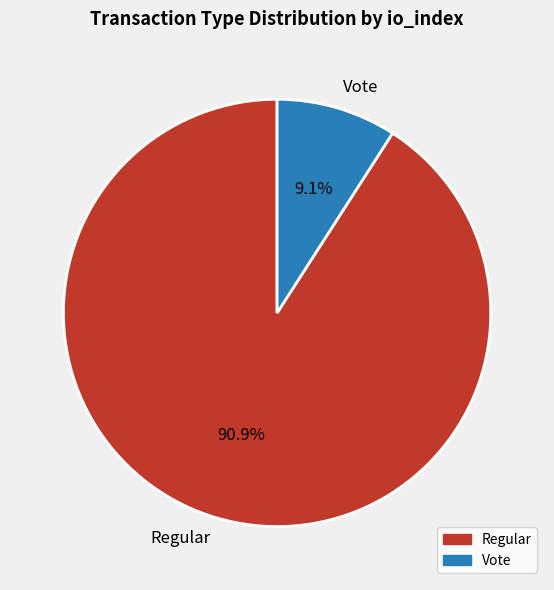

What is the total percentage of Vote and Regular?

100.0%